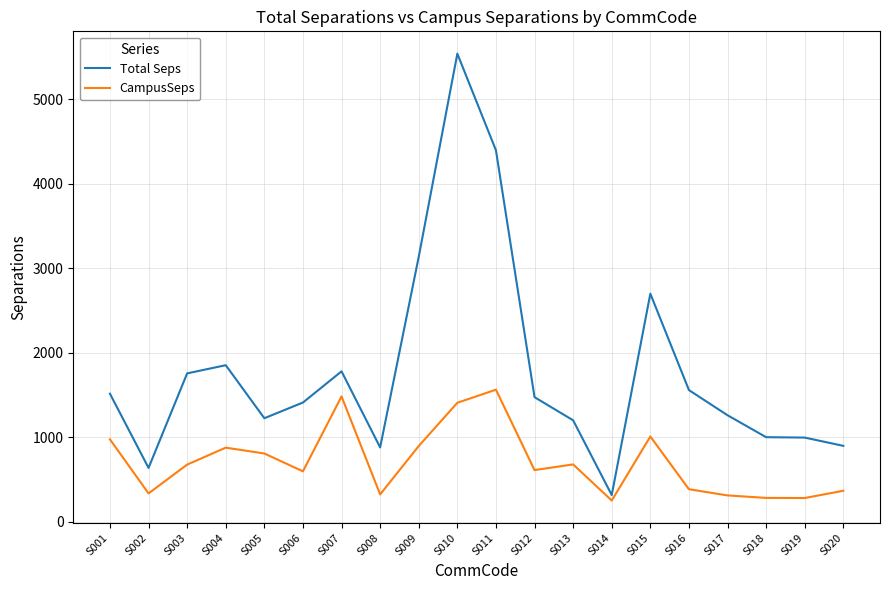

True or false: CampusSeps and Total Seps cross at least once.

False